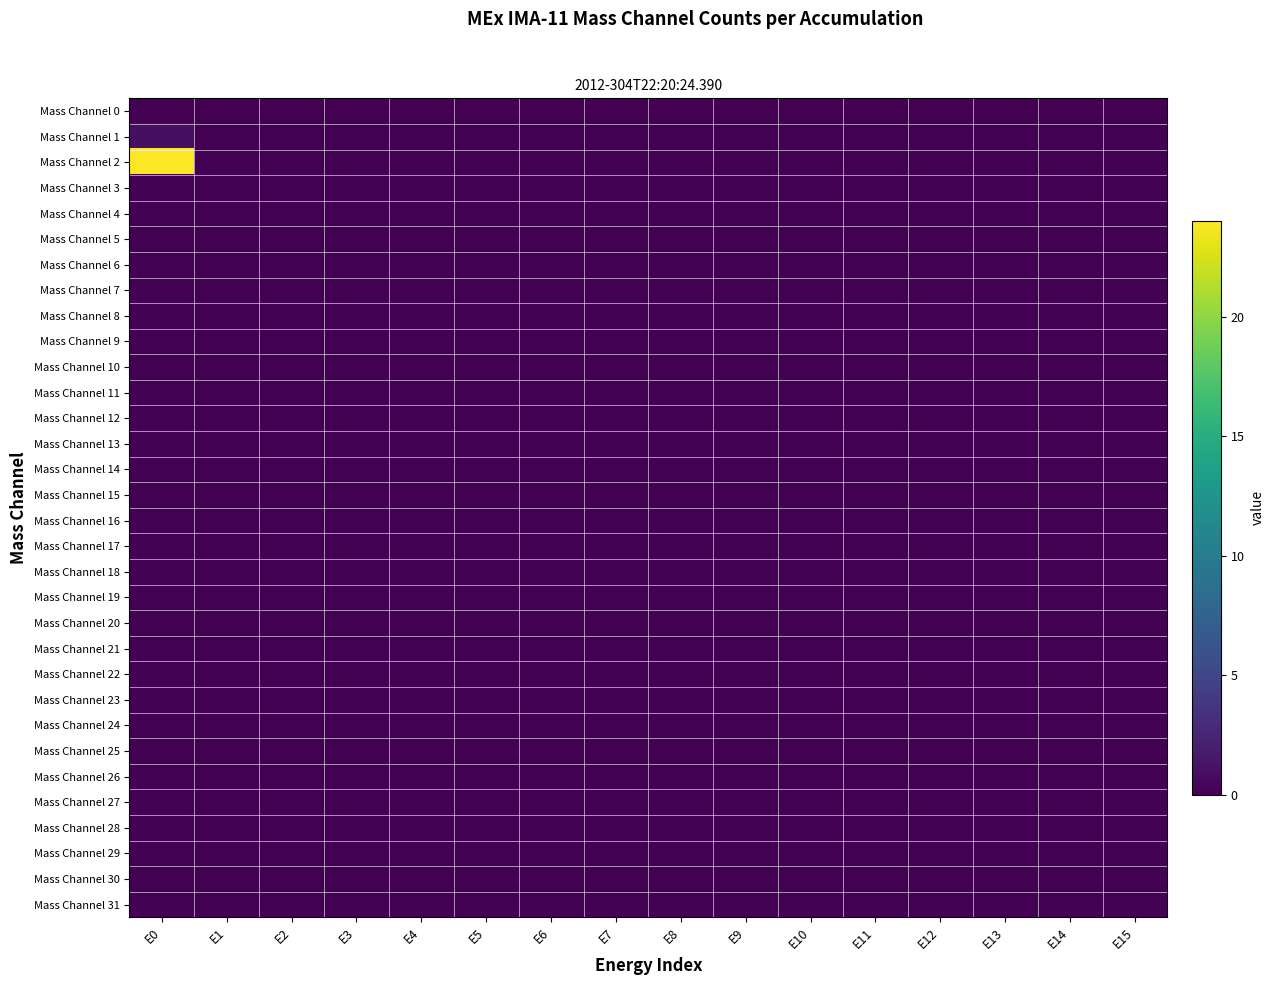

At how many categories does at least one series exceed 18?

1